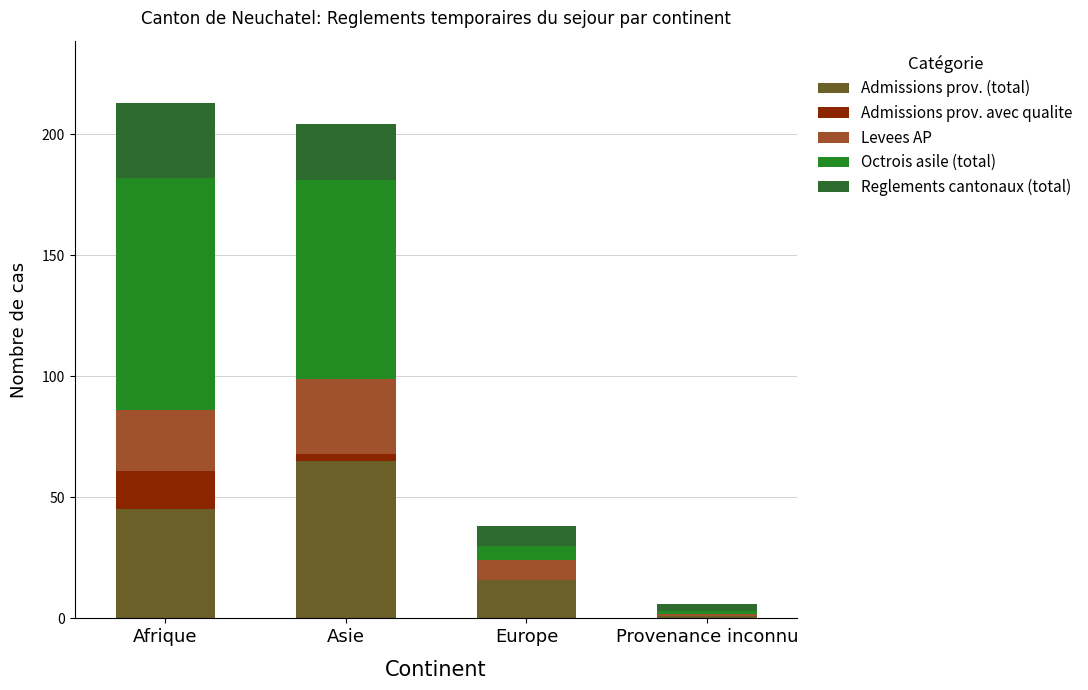

How many series are shown in this chart?

5